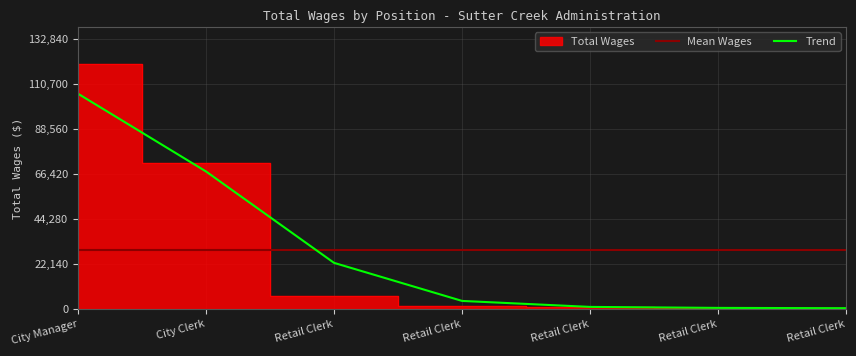

Reading left to right, extract all data points from this chart.

120764	72036	6564	1312	968	459	410